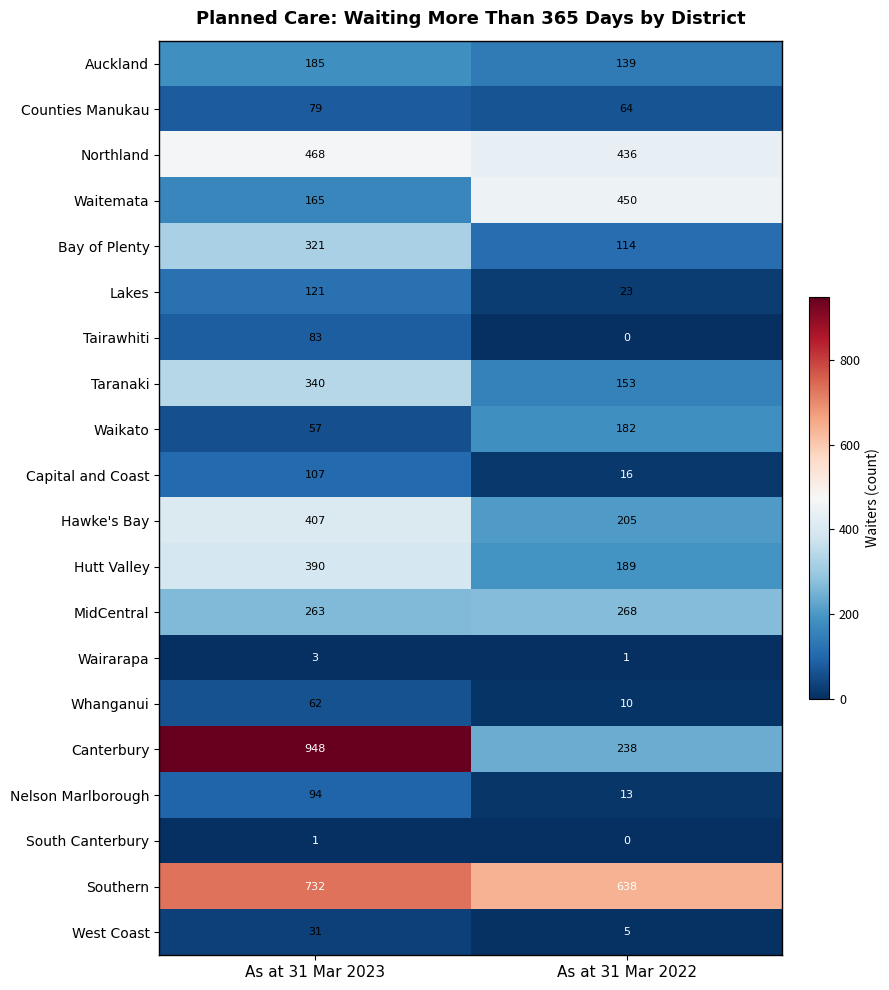

What is the sum of all Northland values?

904